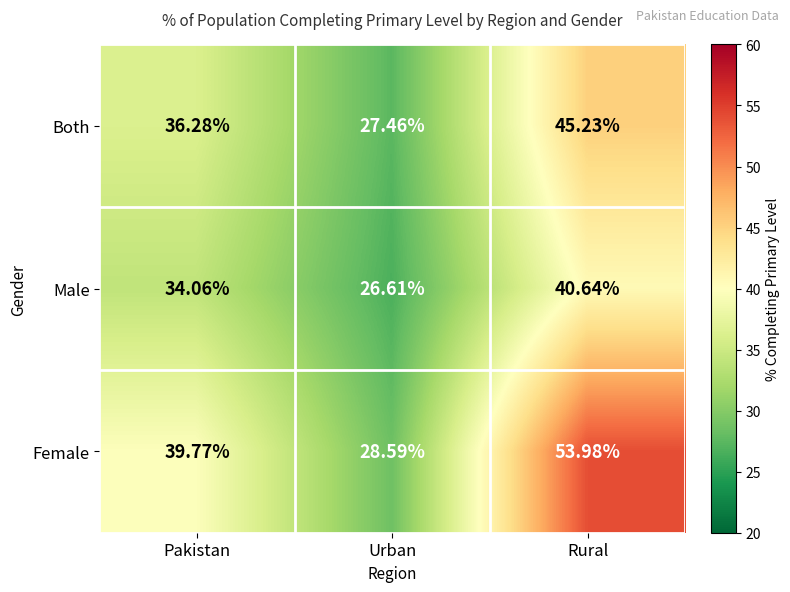

At which category does the chart reach its peak across all series?

Rural